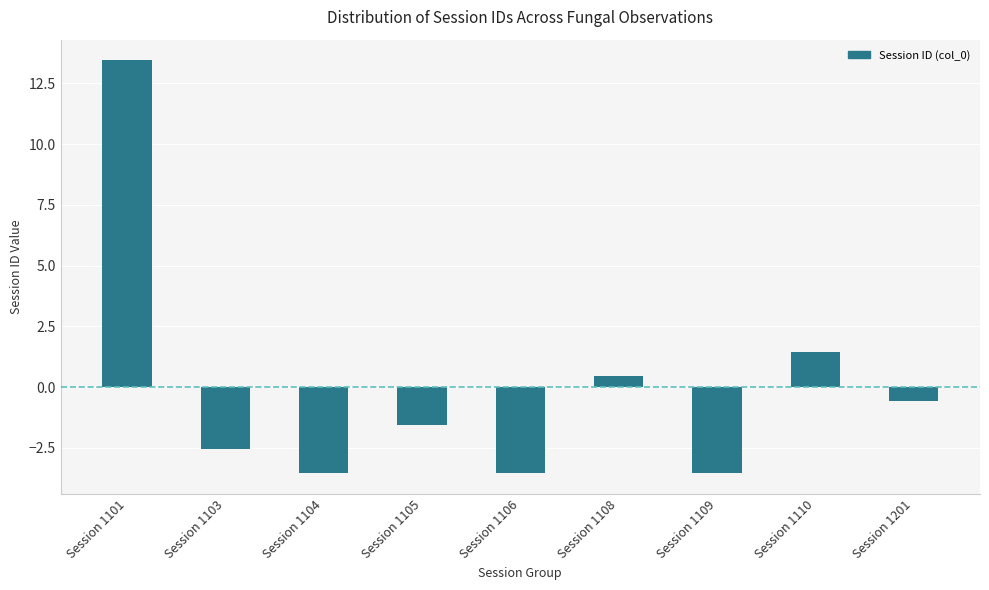

Reading left to right, extract all data points from this chart.

13.4	-2.6	-3.6	-1.6	-3.6	0.4	-3.6	1.4	-0.6